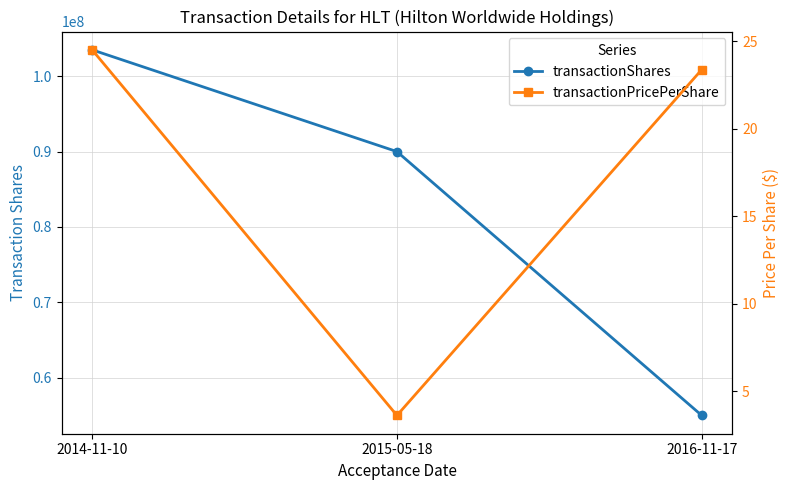

What is the minimum value for transactionShares?

55000000.0